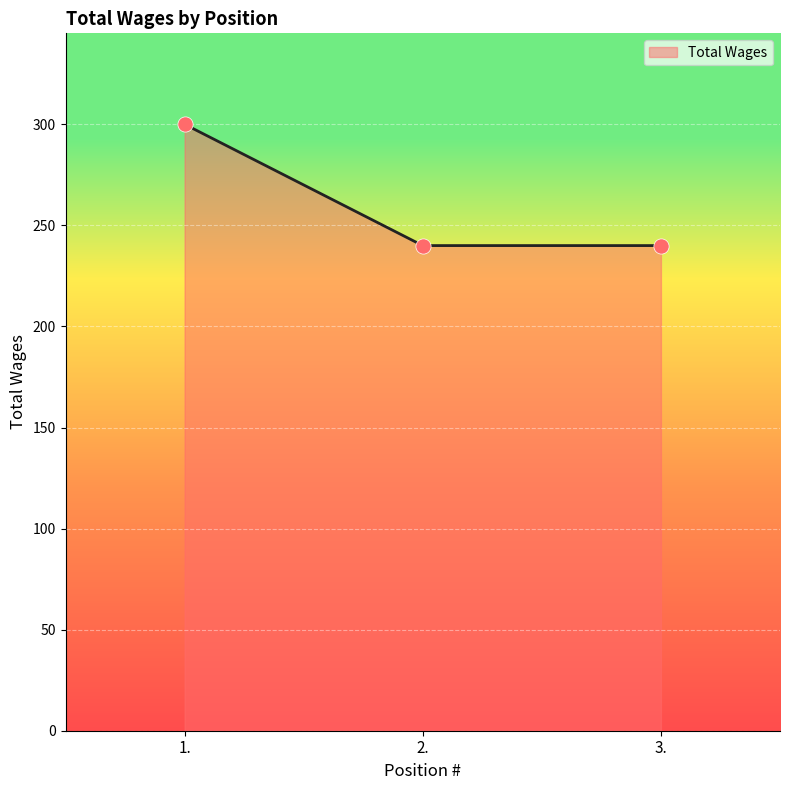

Which has a higher value, 1. or 3.?

1.